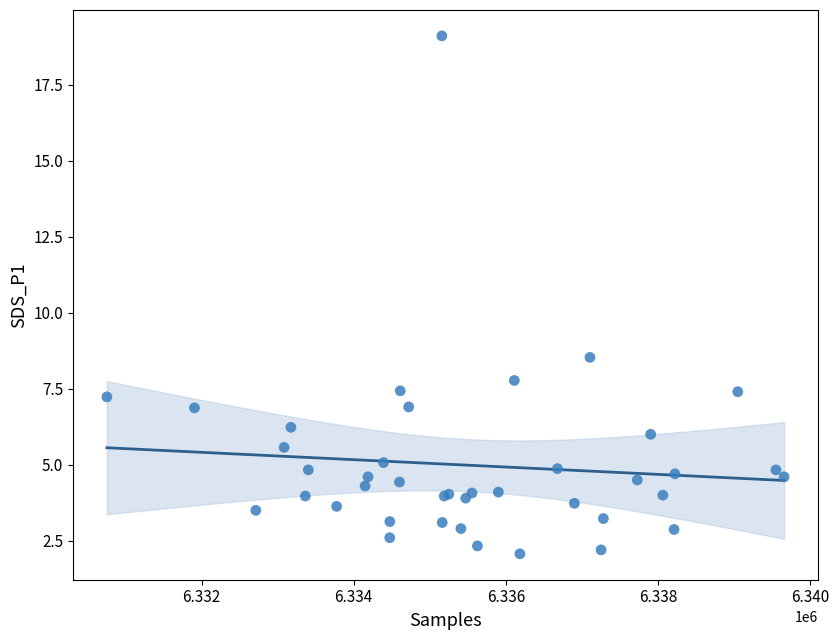

What Y value in the scatter plot is closest to 10?

8.5